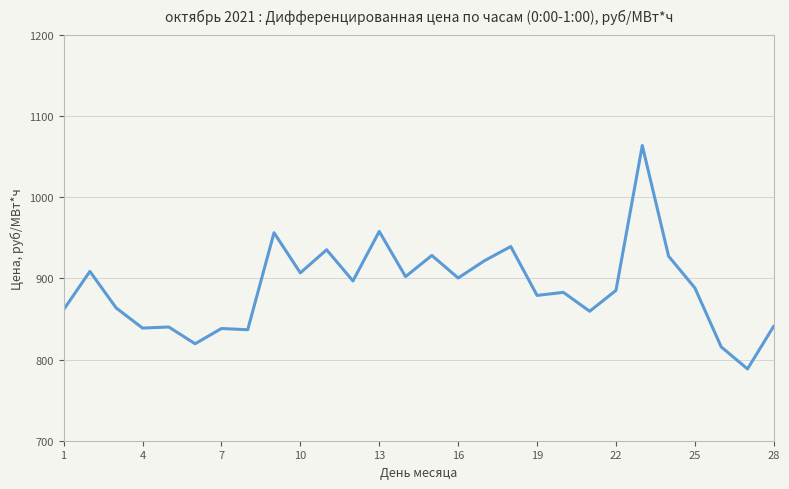

What is the difference between the maximum and minimum values?

275.4